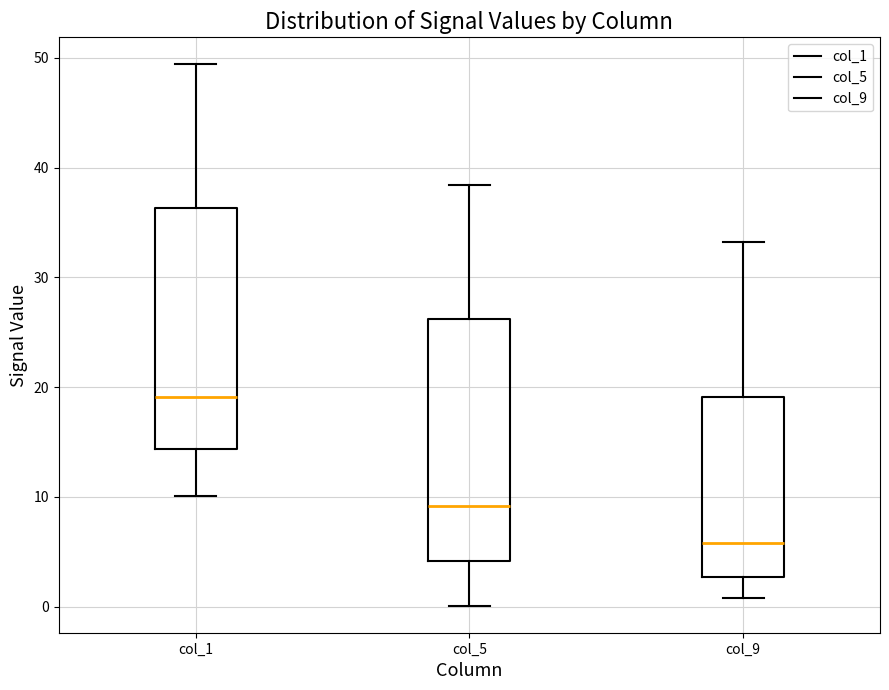

Which box's median line is the highest?

col_1